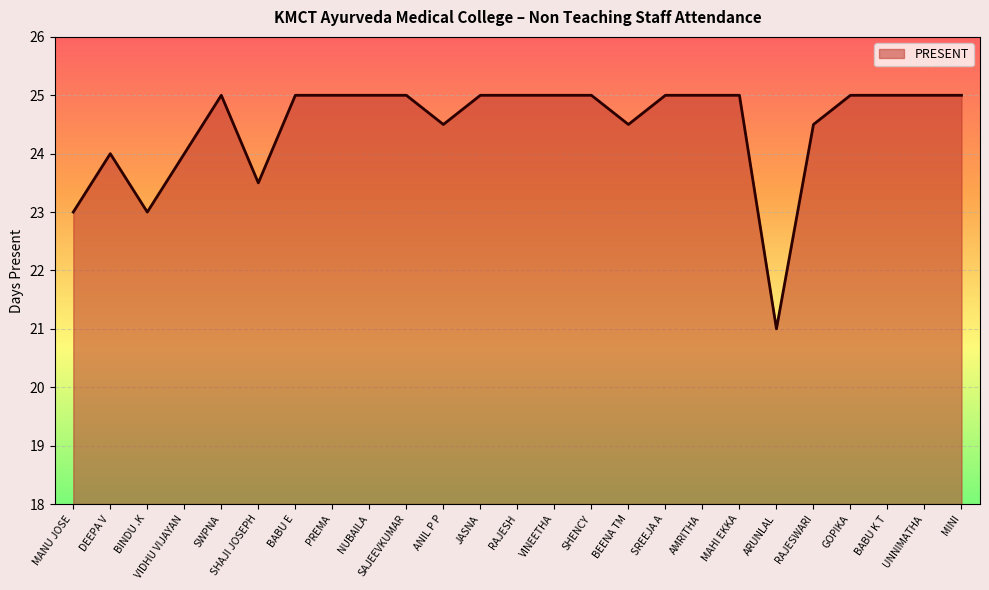

The chart shows a value of 16.0 at SAJEEVKUMAR. True or false?

False